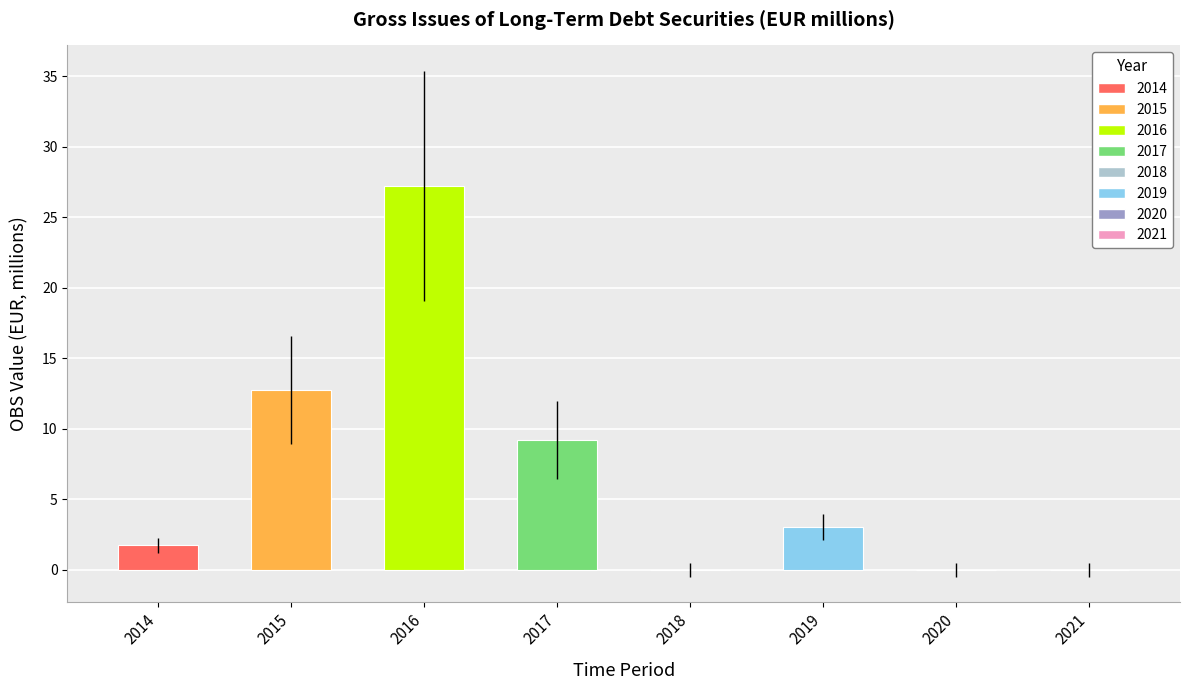

What is the sum of the values at 2020 and 2016?

27.2